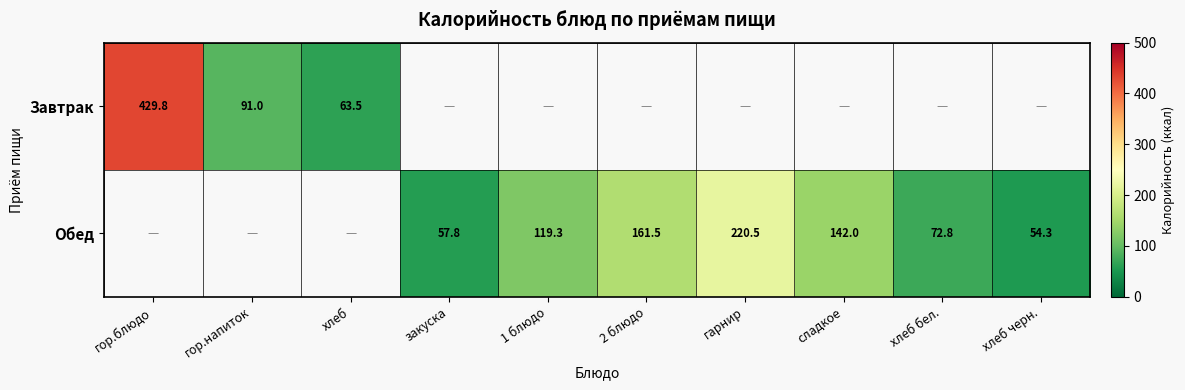

Is the value of Обед at 1 блюдо greater than the value of Завтрак at хлеб?

Yes